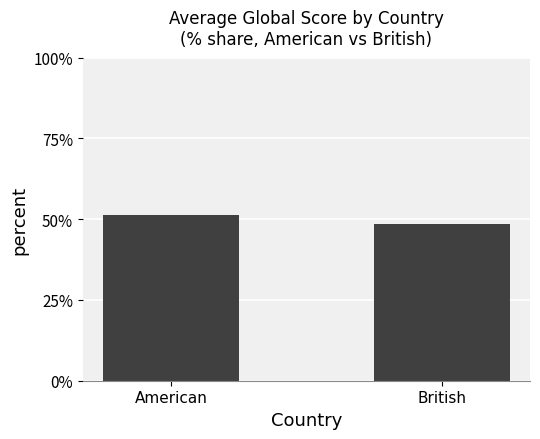

Approximately how many times larger is the value at British compared to American?

0.9